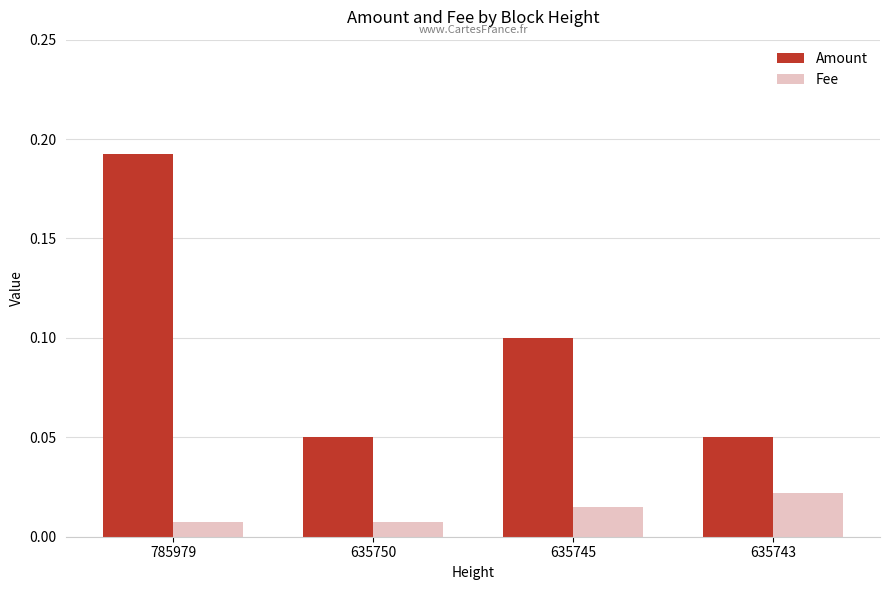

List the series in order of their overall mean, lowest first.

Fee, Amount